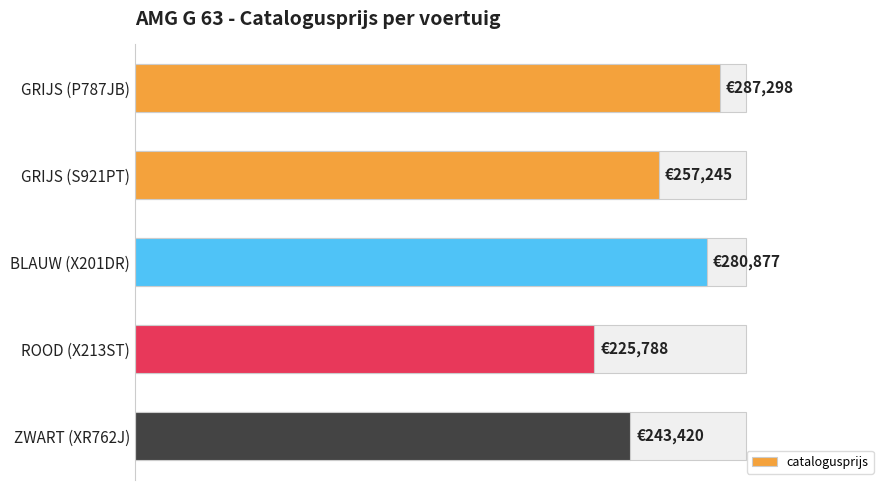

What is the sum of all values?

1294628